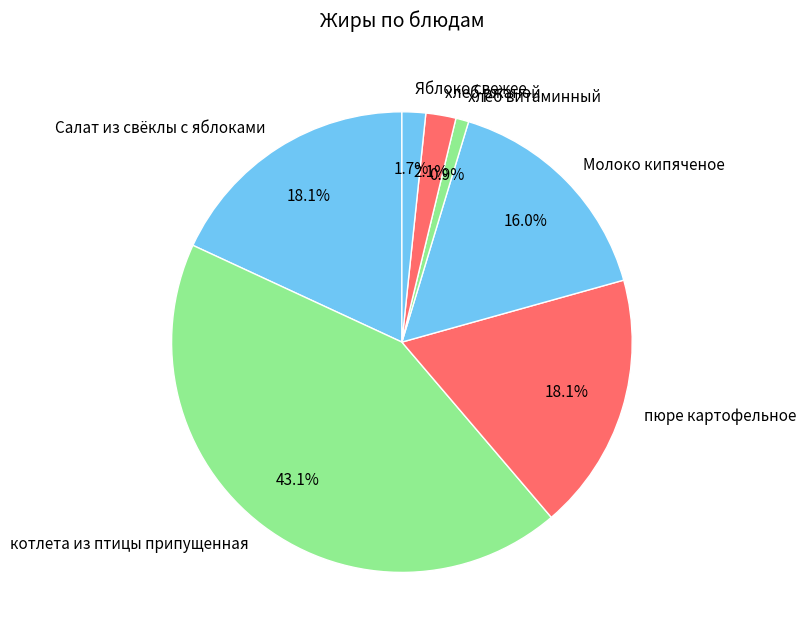

What is the total percentage of Молоко кипяченое and хлеб витаминный?

16.9%